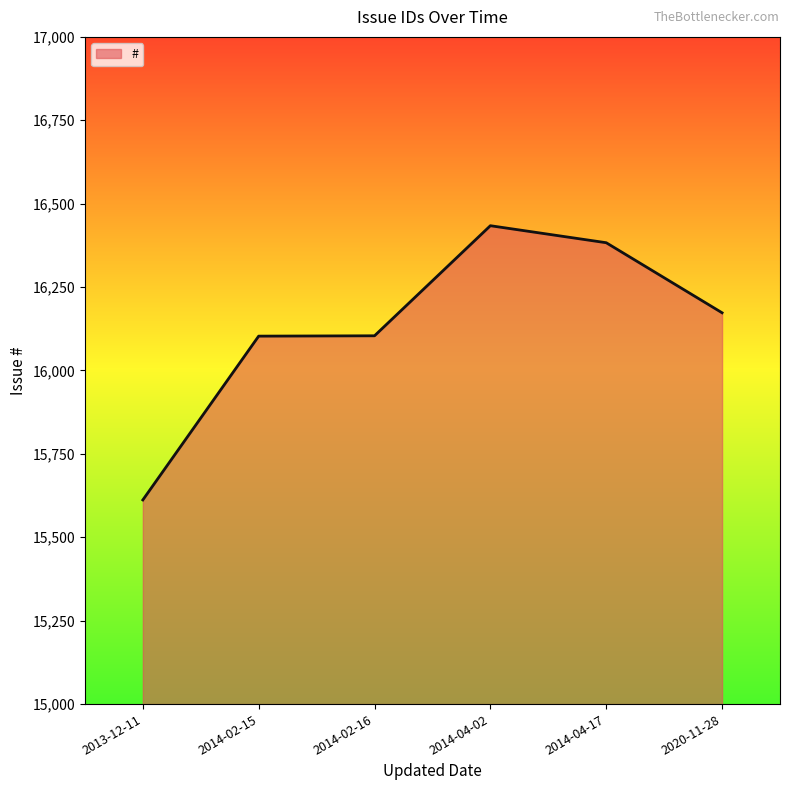

What is the difference between the maximum and second lowest values?

331